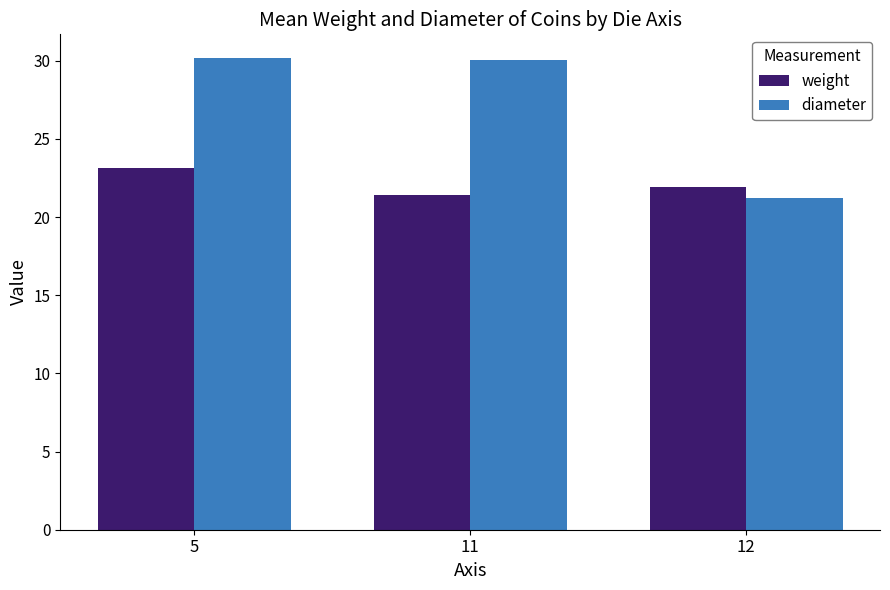

List the series in order of their peak value, lowest first.

weight, diameter